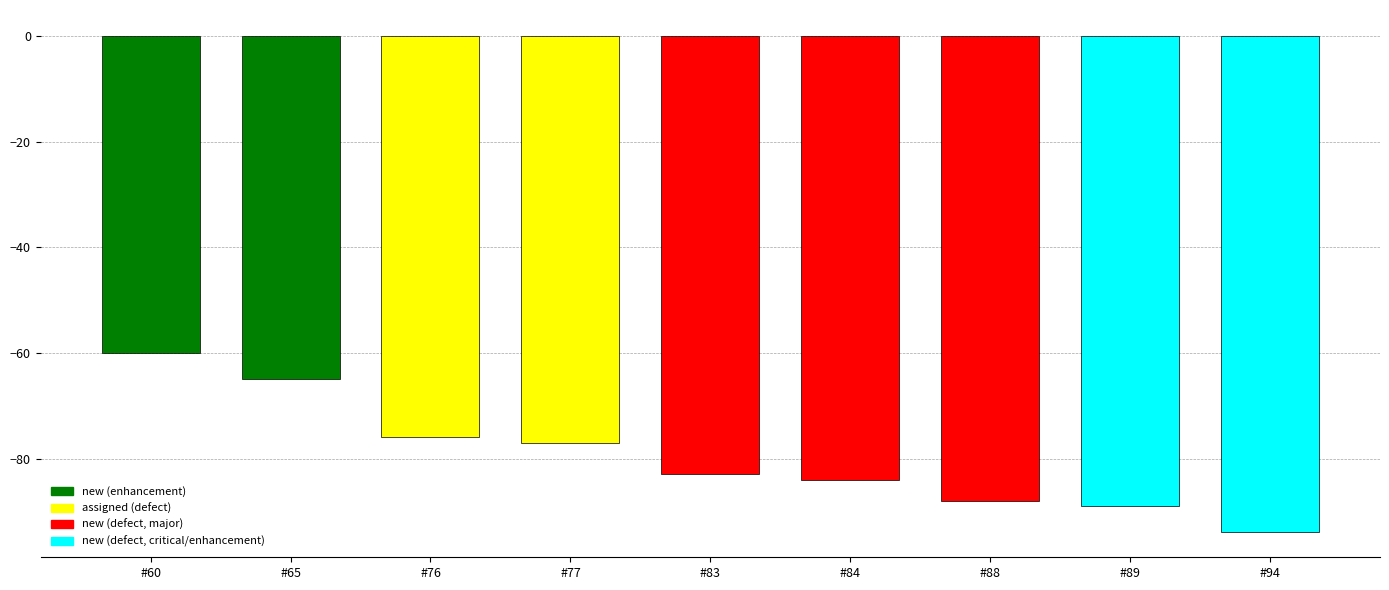

Are the bars grouped side by side (vs. stacked)?

No